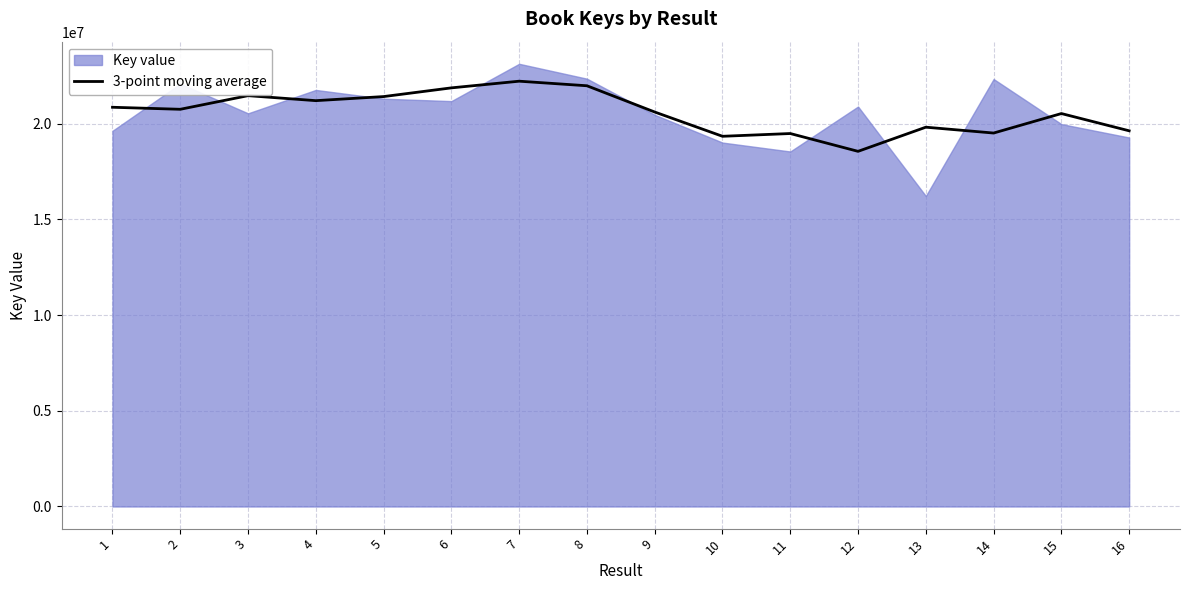

True or false: the data has more than 1 interior local peaks.

True